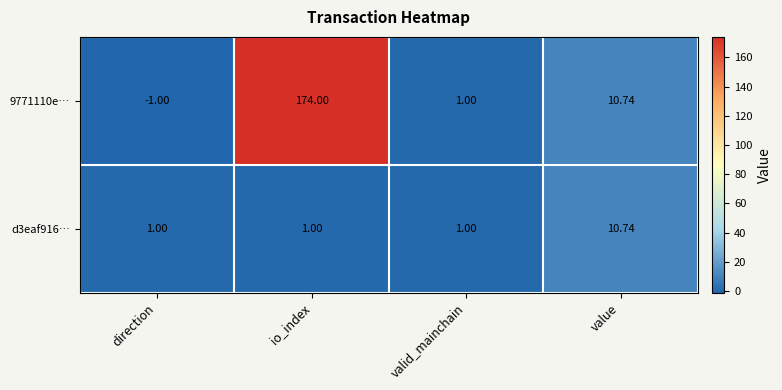

Which series changed the most between io_index and value?

9771110e…